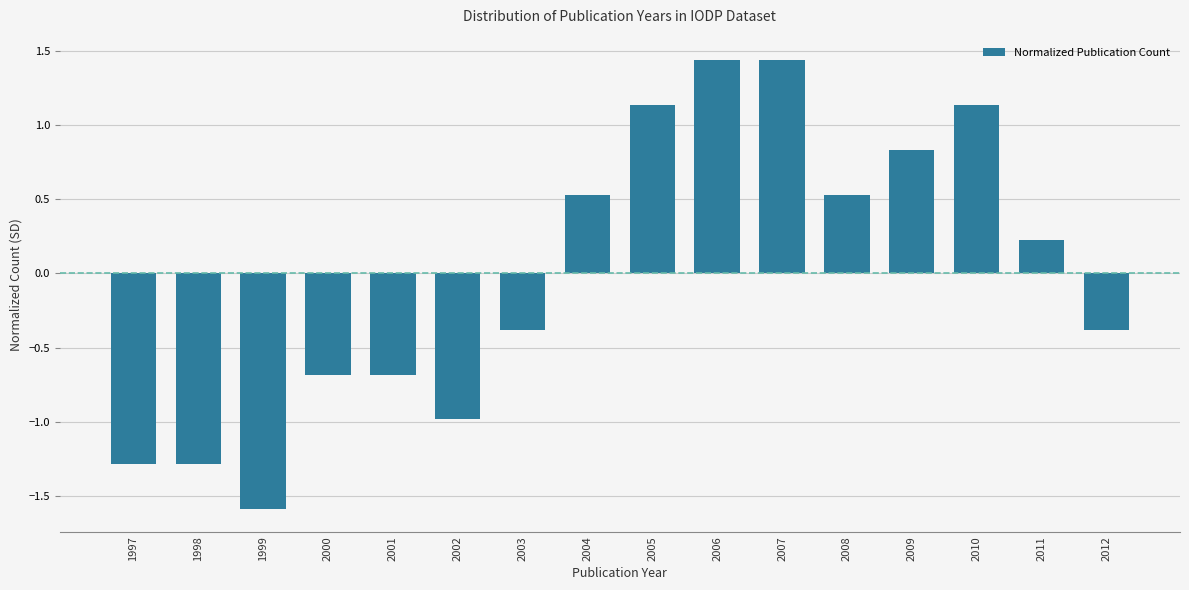

The chart shows a value of -0.5 at 2003. True or false?

False